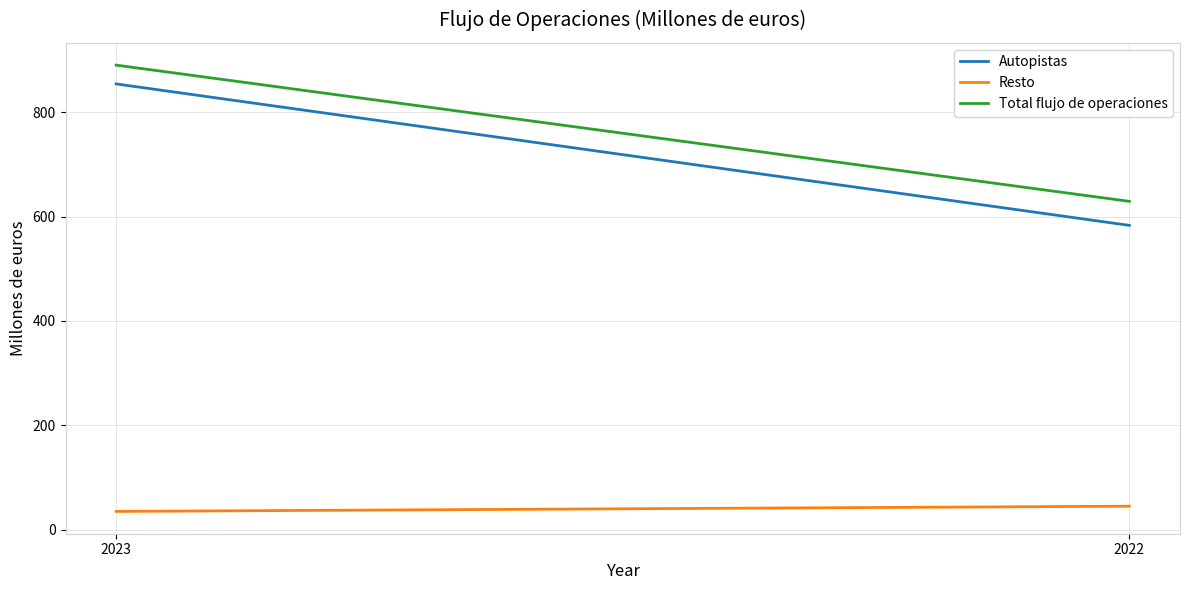

What is the value of the Total flujo de operaciones point at the 1st from the left?

890